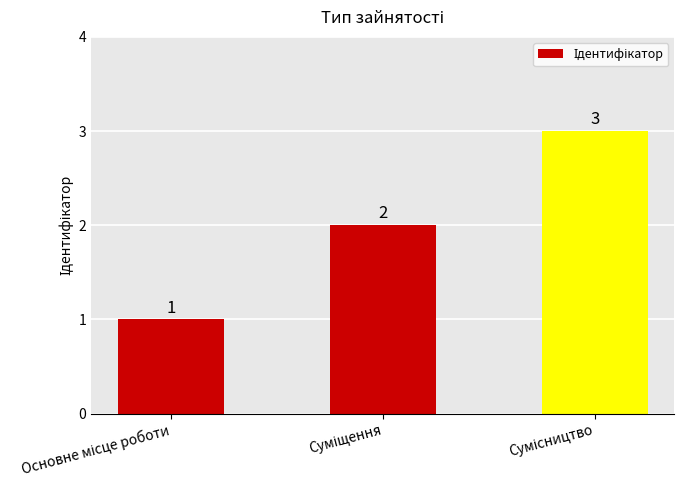

How many values are between 1 and 3?

3